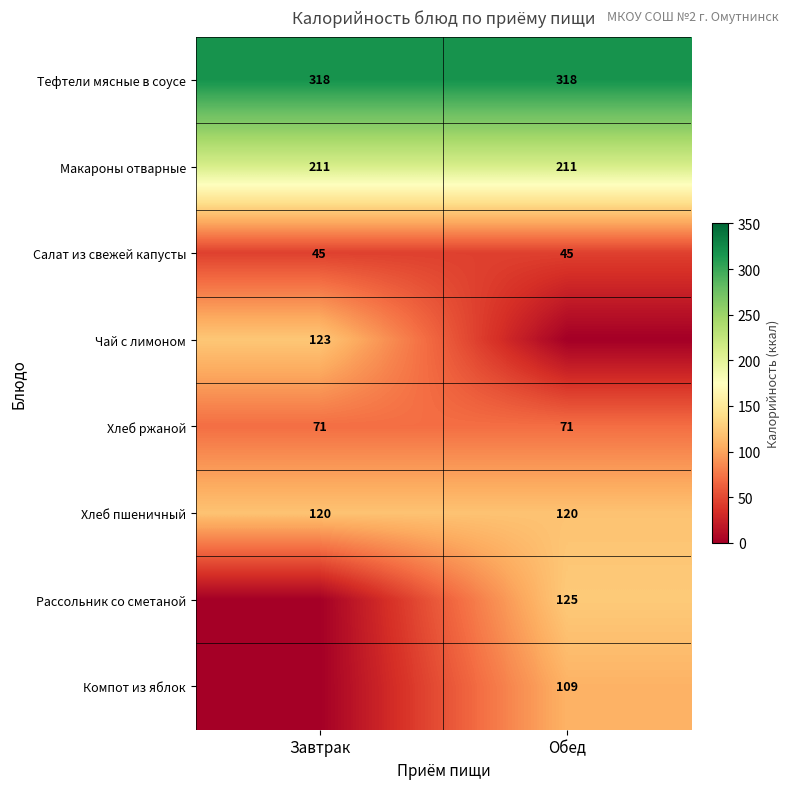

The Чай с лимоном series shows 177 at Завтрак. True or false?

False